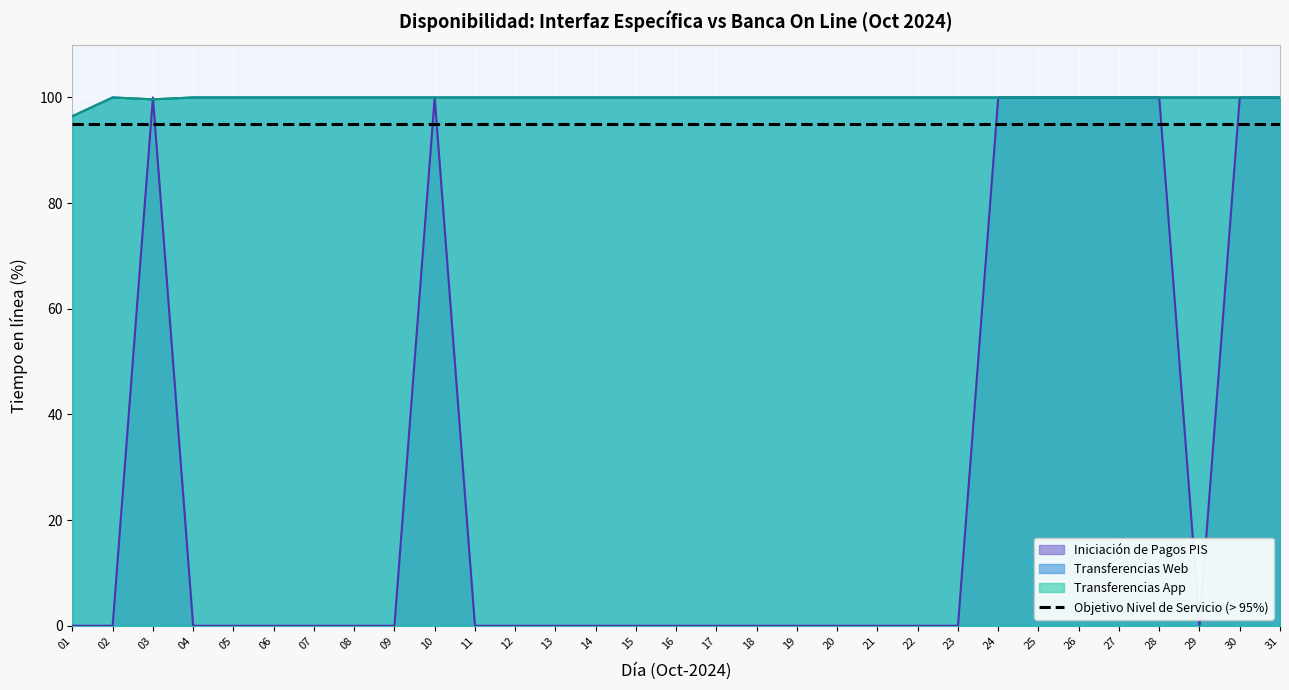

In Transferencias Web, how many points are higher than both neighbors (excluding endpoints)?

1